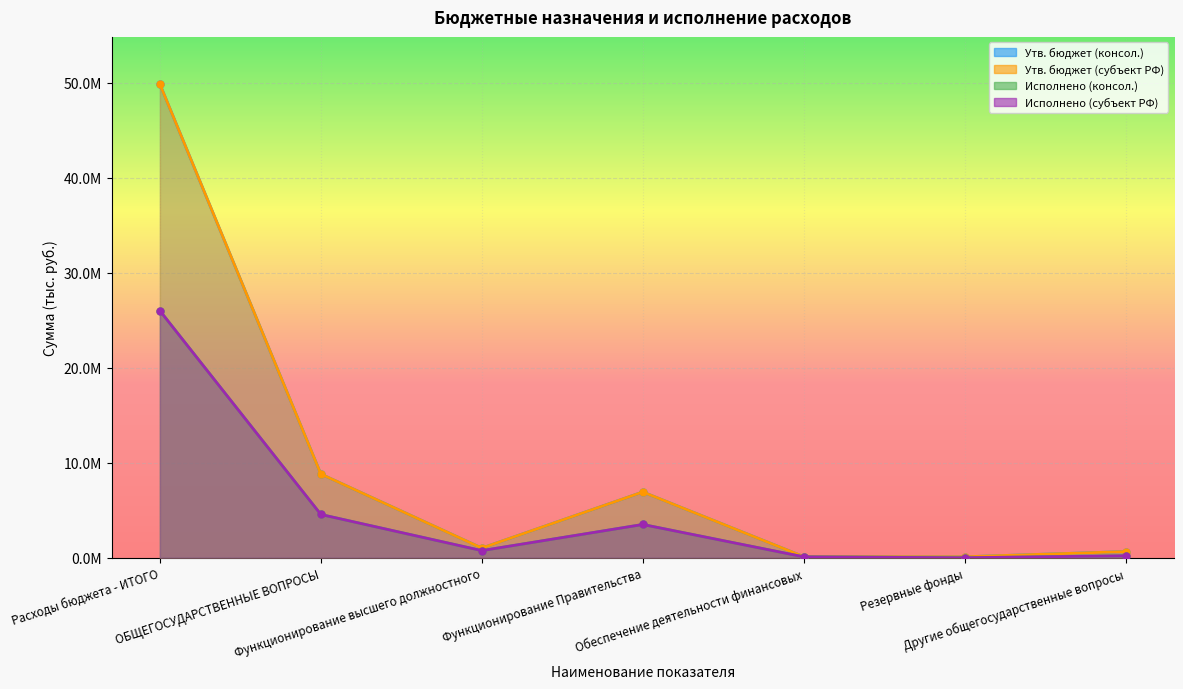

How many values in the Утв. бюджет (консол.) series exceed 1017629?

3